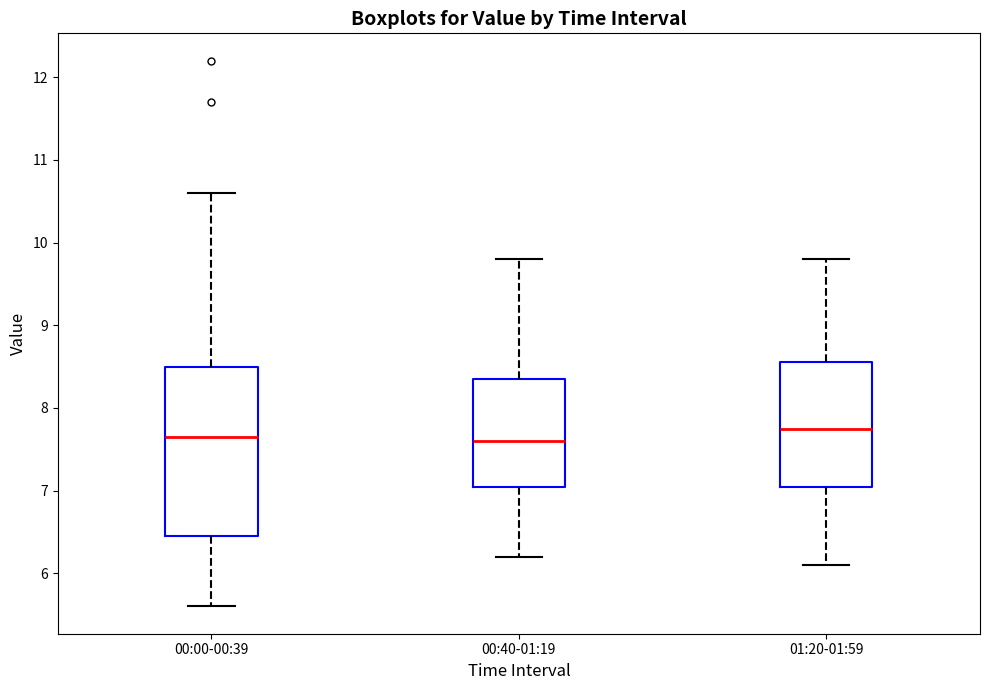

Reading left to right, read every box against the y-axis: the position of its median line, the range the box covers, and the ends of its whiskers. The values are not printed on the chart, so give them approximately, as read against the axis.

00:00-00:39: median 7.7, box 6.5 to 8.5, whiskers 5.6 to 10.6
00:40-01:19: median 7.6, box 7.1 to 8.4, whiskers 6.2 to 9.8
01:20-01:59: median 7.8, box 7.1 to 8.6, whiskers 6.1 to 9.8